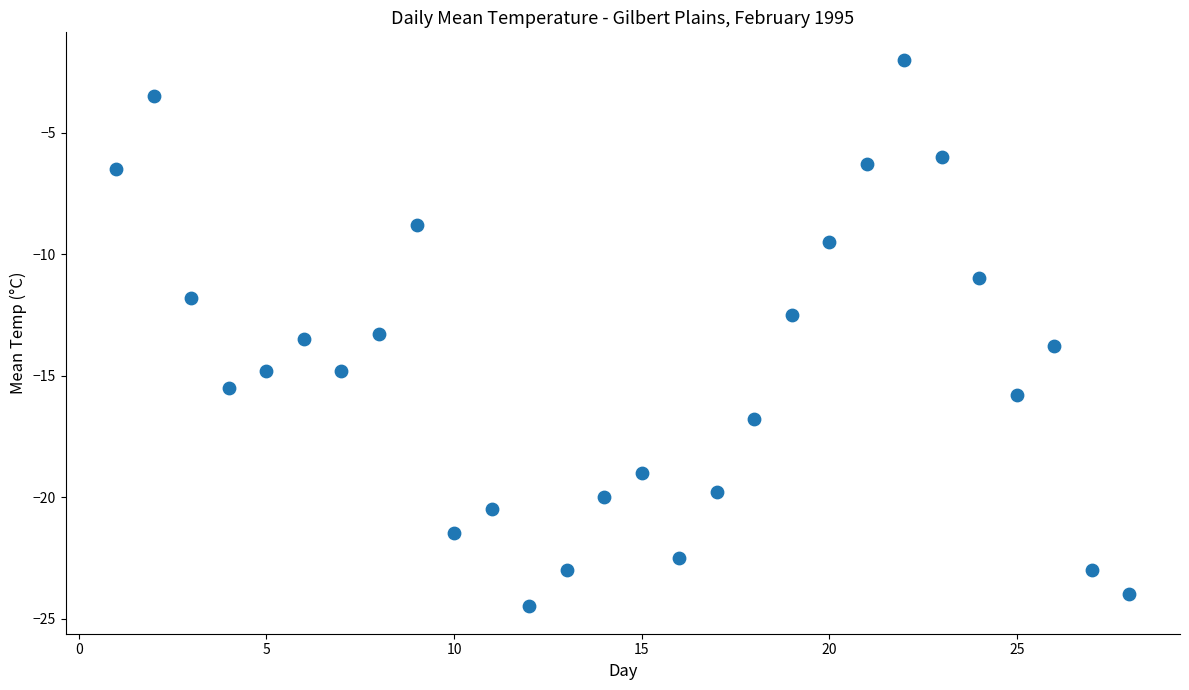

What is the range of X values (max minus min)?

27.0